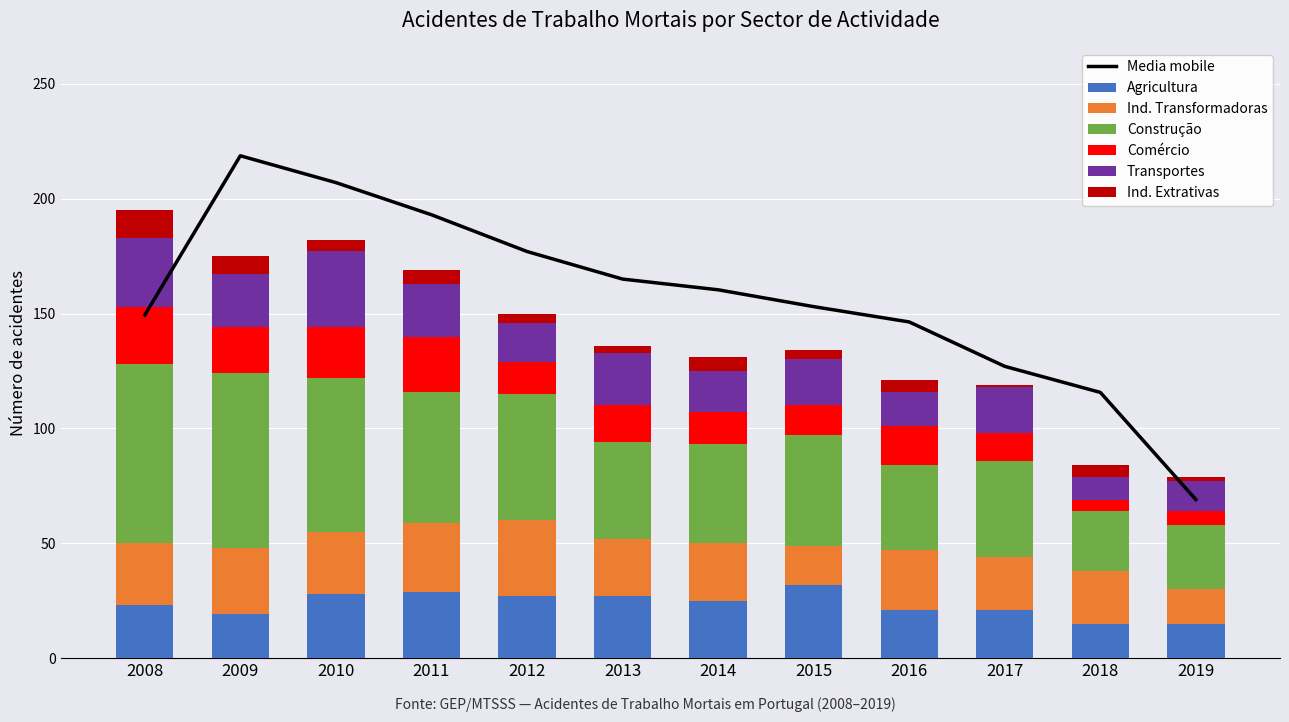

List the labels in order of Ind. Extrativas value, smallest first.

2017, 2019, 2013, 2012, 2015, 2010, 2016, 2018, 2011, 2014, 2009, 2008